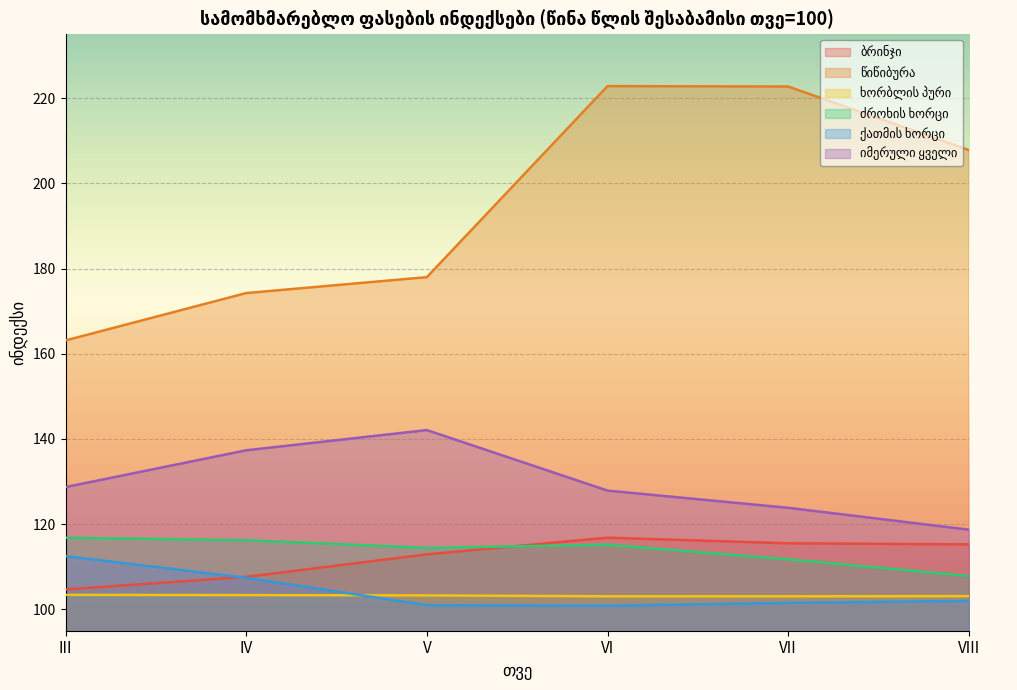

Is it true that წიწიბურა equals 115.6 at VIII?

False